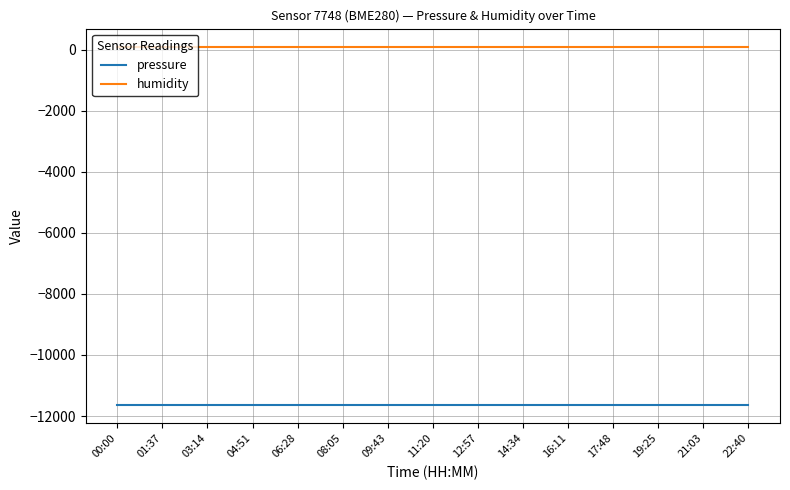

What is the lowest value of the pressure series?

-11650.8